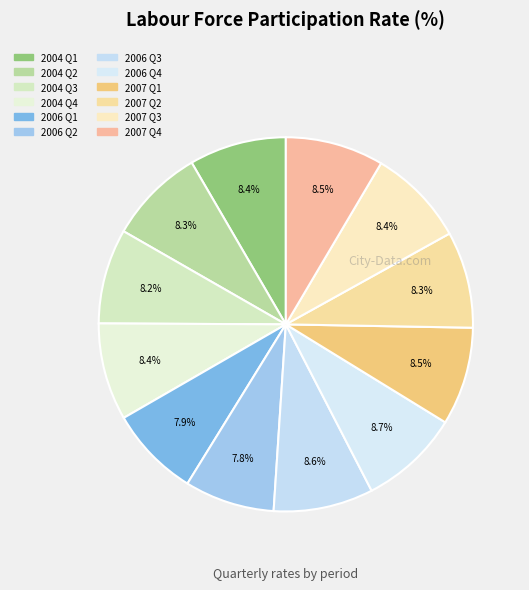

How many segments does this pie chart have?

12